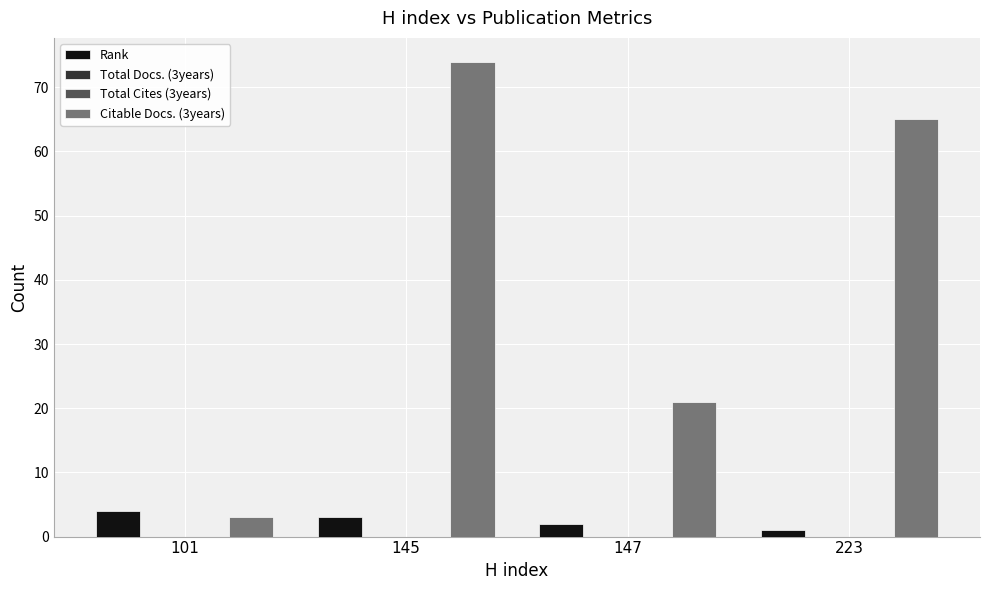

The Citable Docs. (3years) series shows 39 at 145. True or false?

False